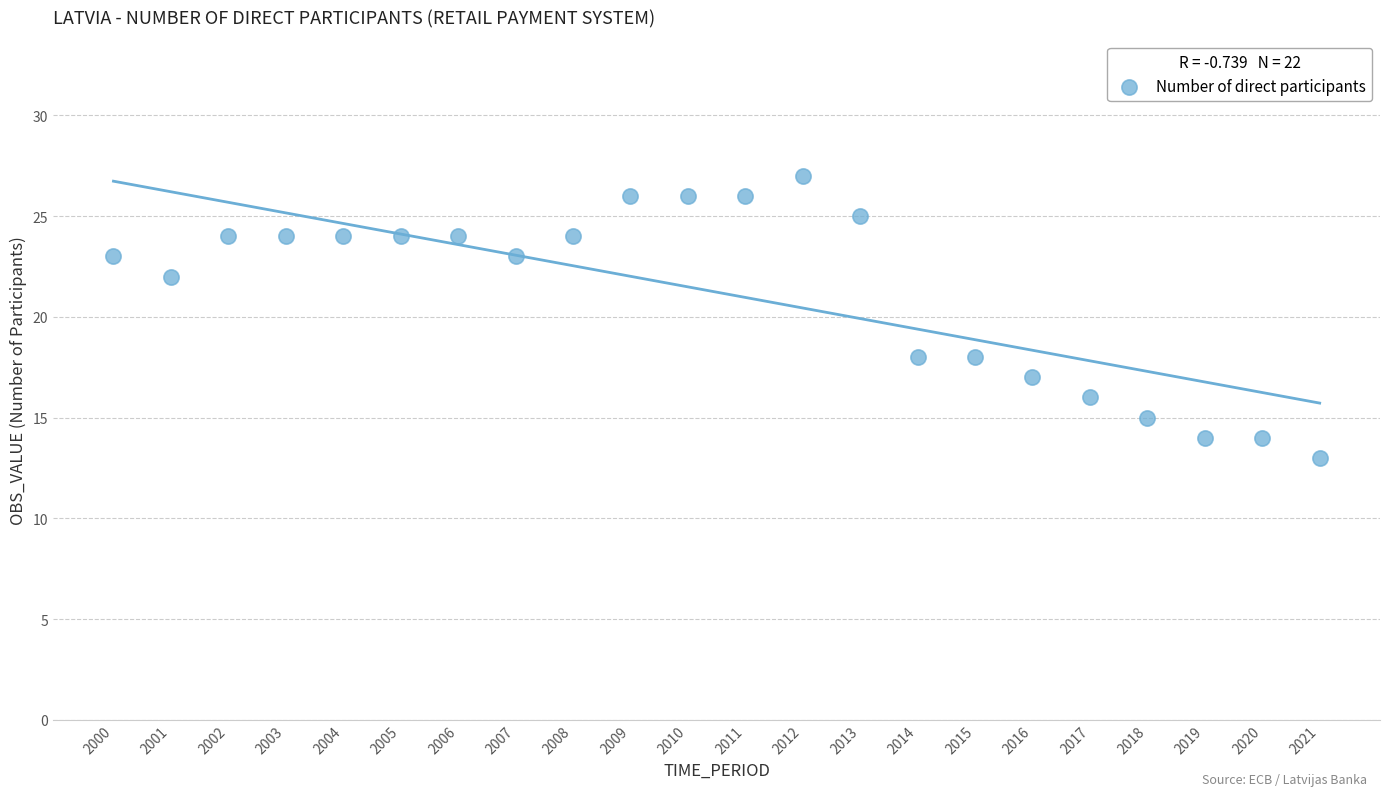

What is the range of X values (max minus min)?

21